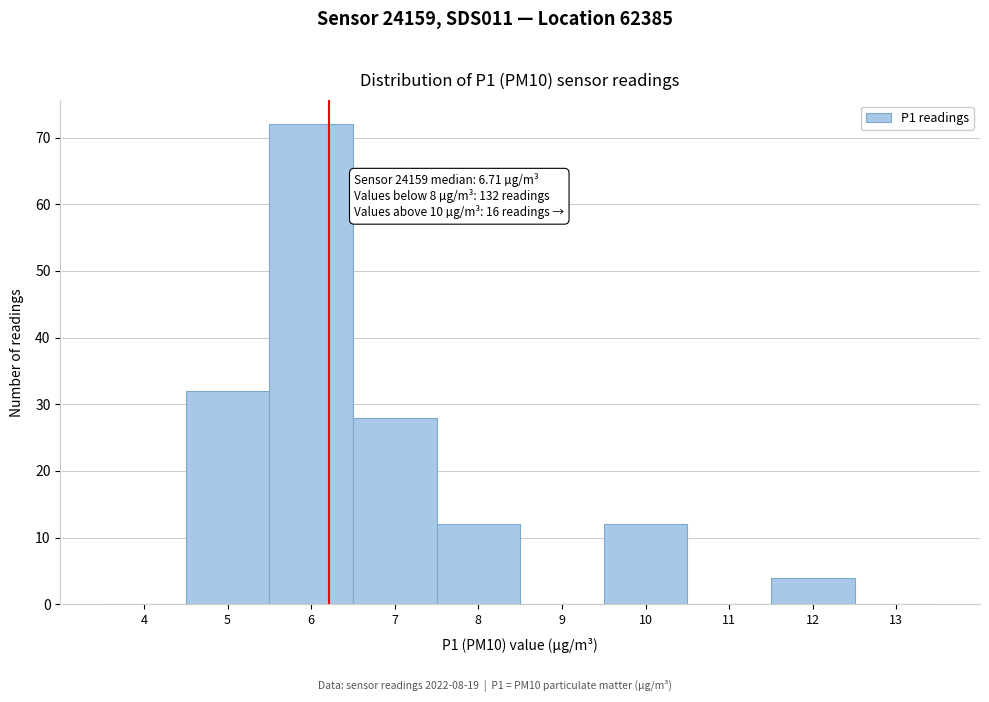

Reading left to right, what are all the values shown in this chart?

4=0	5=32	6=72	7=28	8=12	9=0	10=12	11=0	12=4	13=0